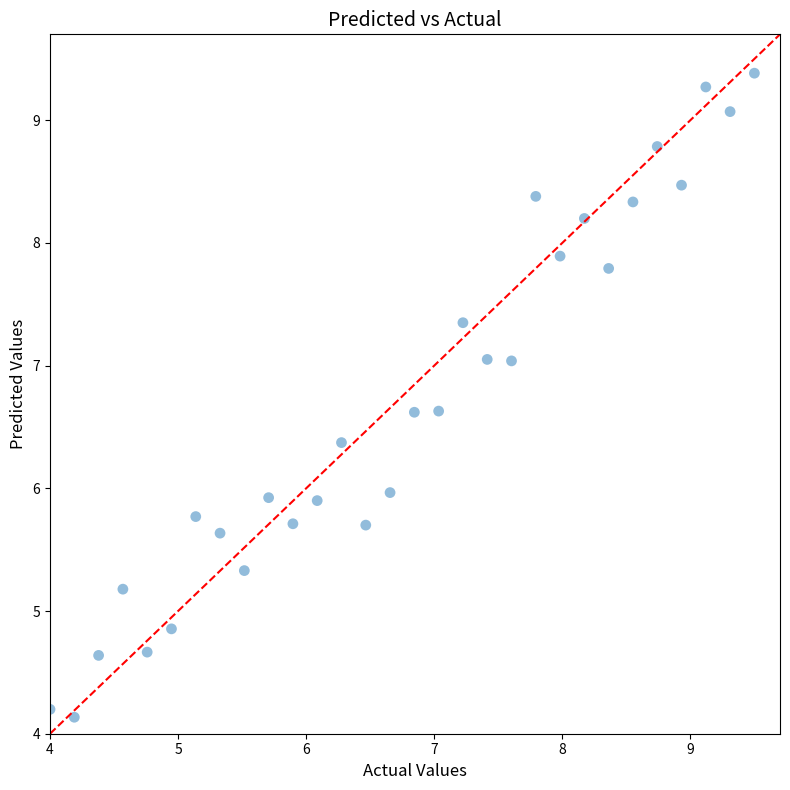

What is the range of X values (max minus min)?

5.5